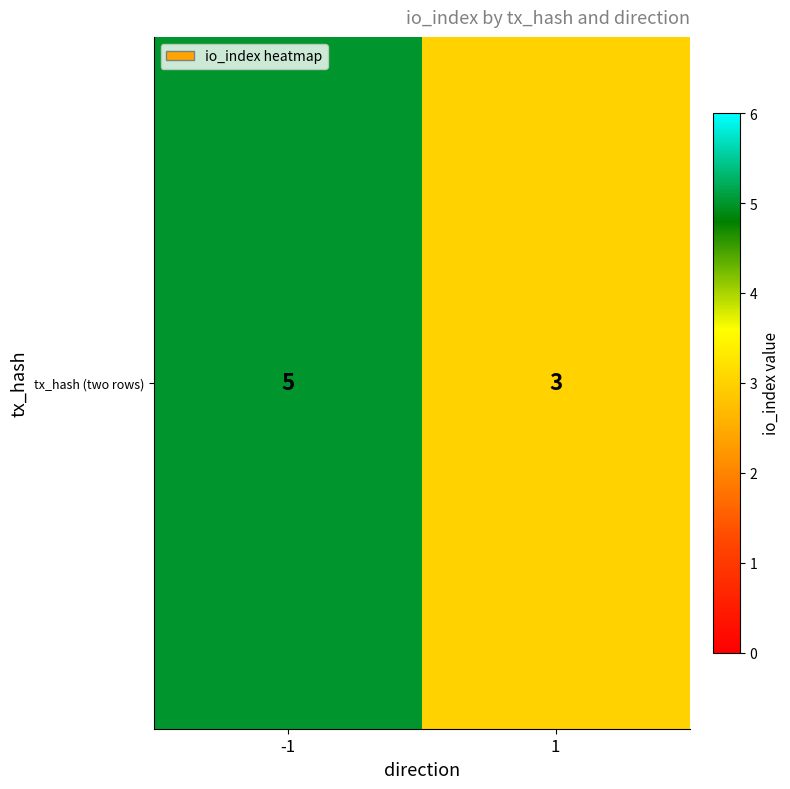

True or false: the data shows 3 at 1.

True